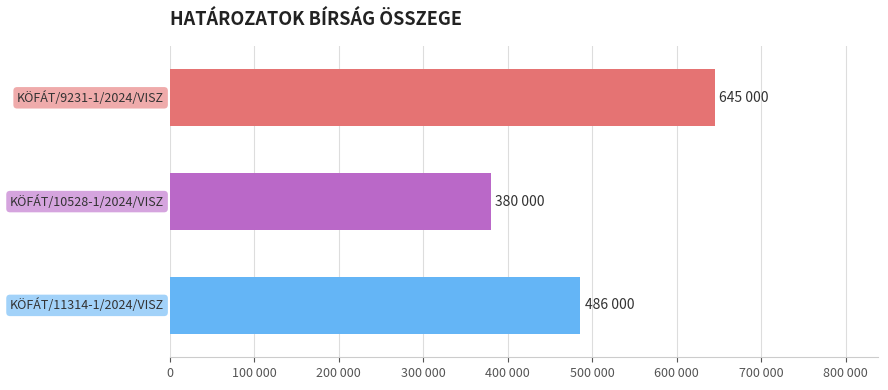

What is the maximum value shown in the chart?

645000